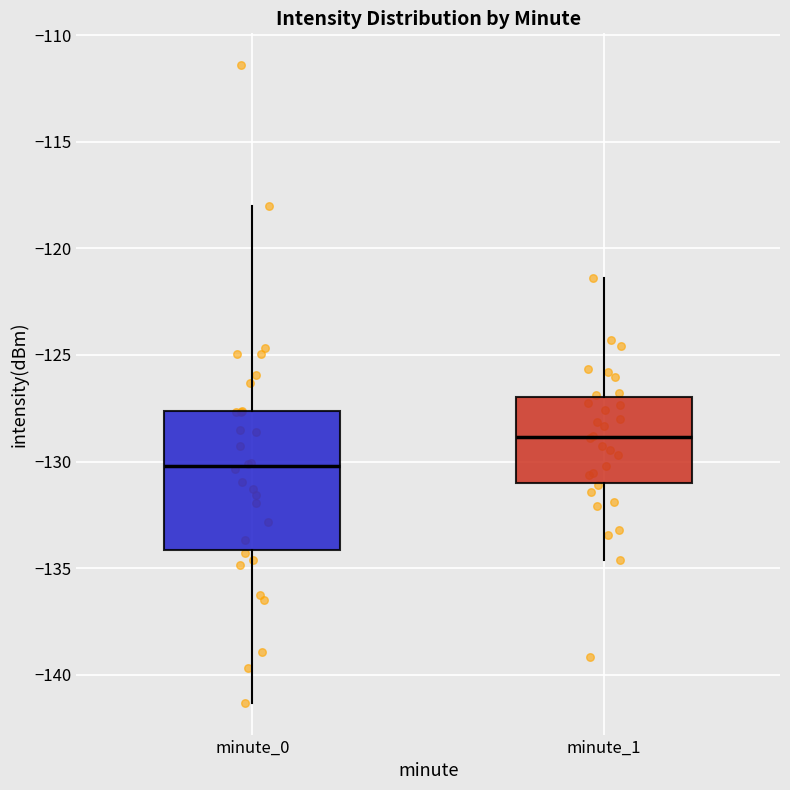

Reading left to right, read every box against the y-axis: the position of its median line, the range the box covers, and the ends of its whiskers. The values are not printed on the chart, so give them approximately, as read against the axis.

minute_0: median -130.0, box -134.0 to -127.5, whiskers -141.5 to -118.0
minute_1: median -129.0, box -131.0 to -127.0, whiskers -134.5 to -121.5